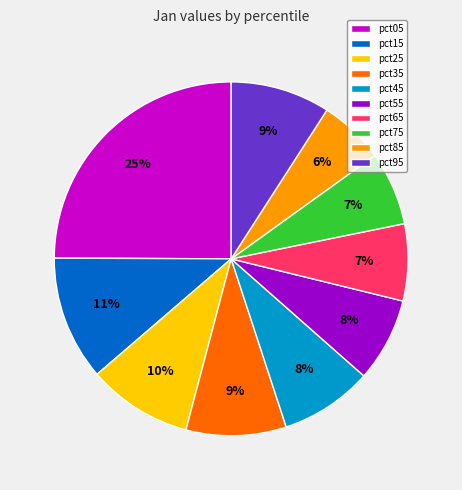

Do pct15 and pct85 together represent more than half of the pie?

No